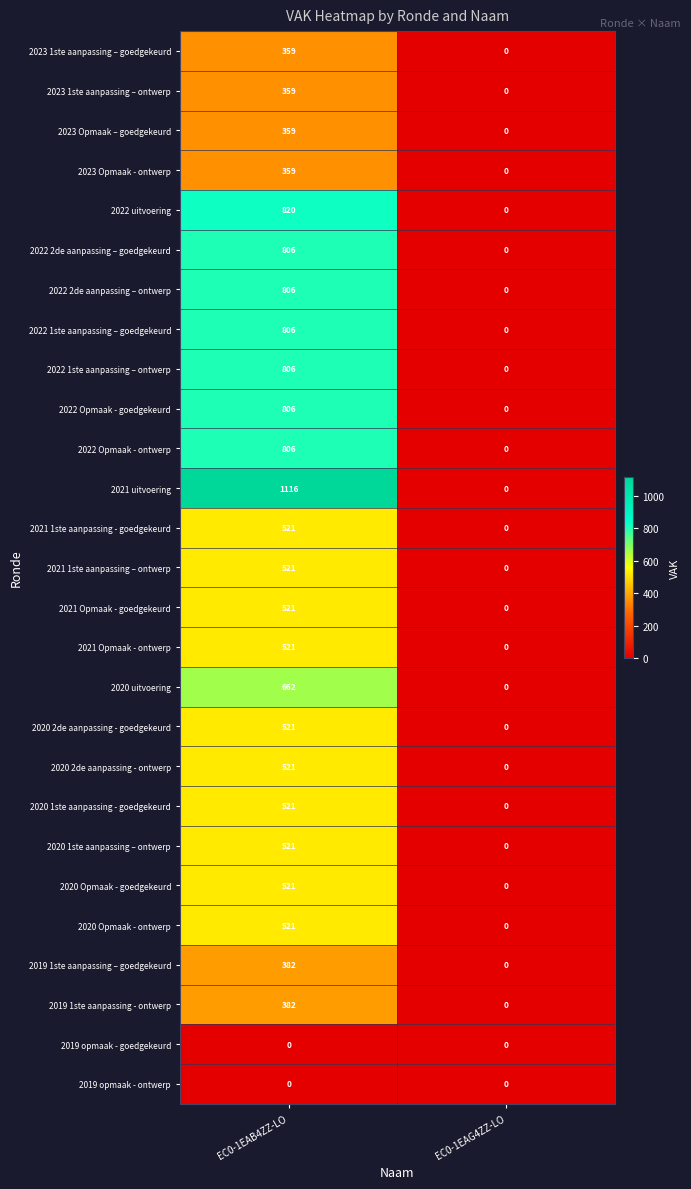

What is the sum of all 2023 1ste aanpassing – ontwerp values?

359